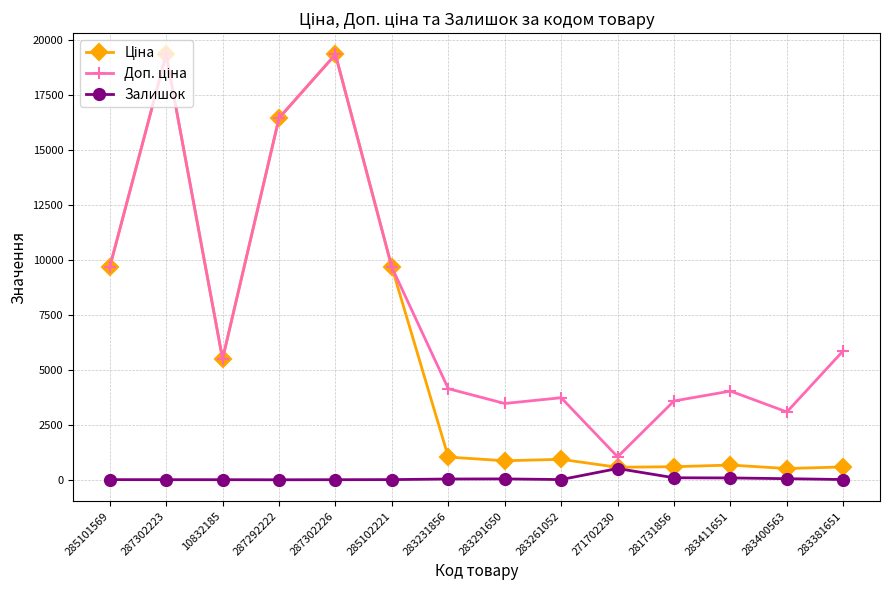

What is the maximum value for Залишок?

516.0